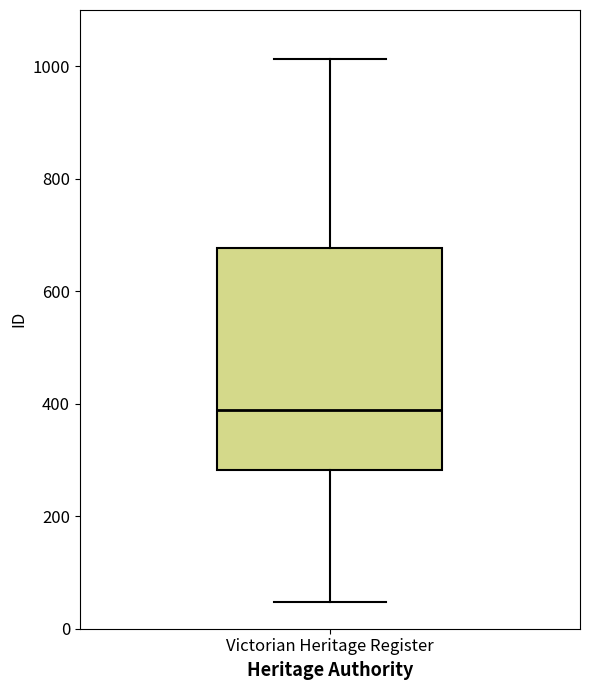

Read this box plot against the y-axis: the position of the median line, the range covered by the box, and the ends of both whiskers. The values are not printed on the chart, so give them approximately, as read against the axis.

median 380, box 280 to 680, whiskers 40 to 1020